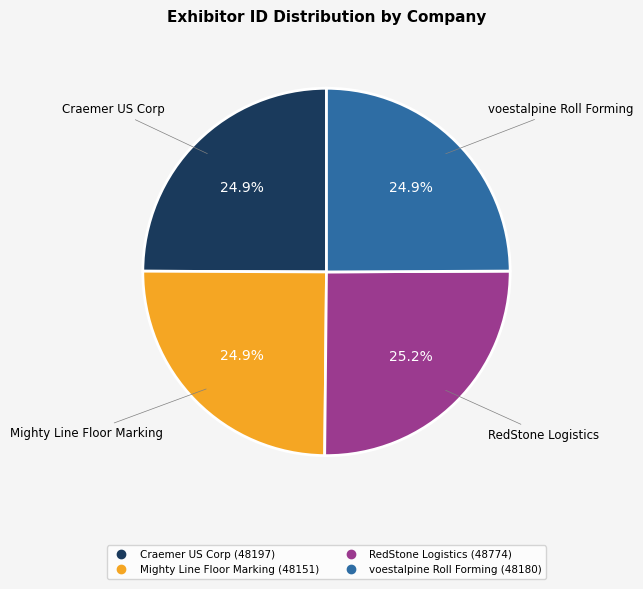

Does any single category account for the majority?

No